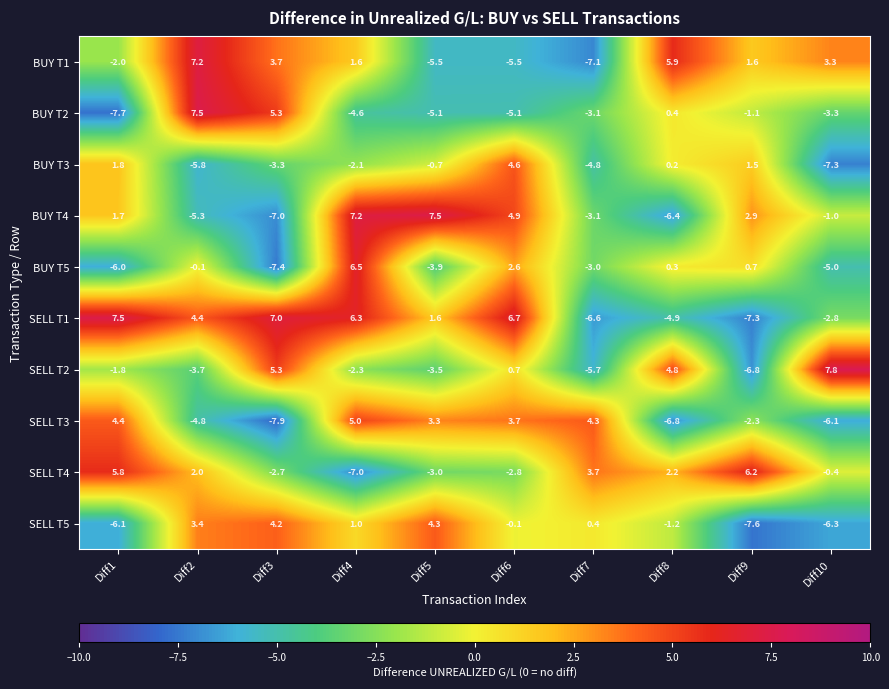

Which category has the highest value across all series?

Diff10